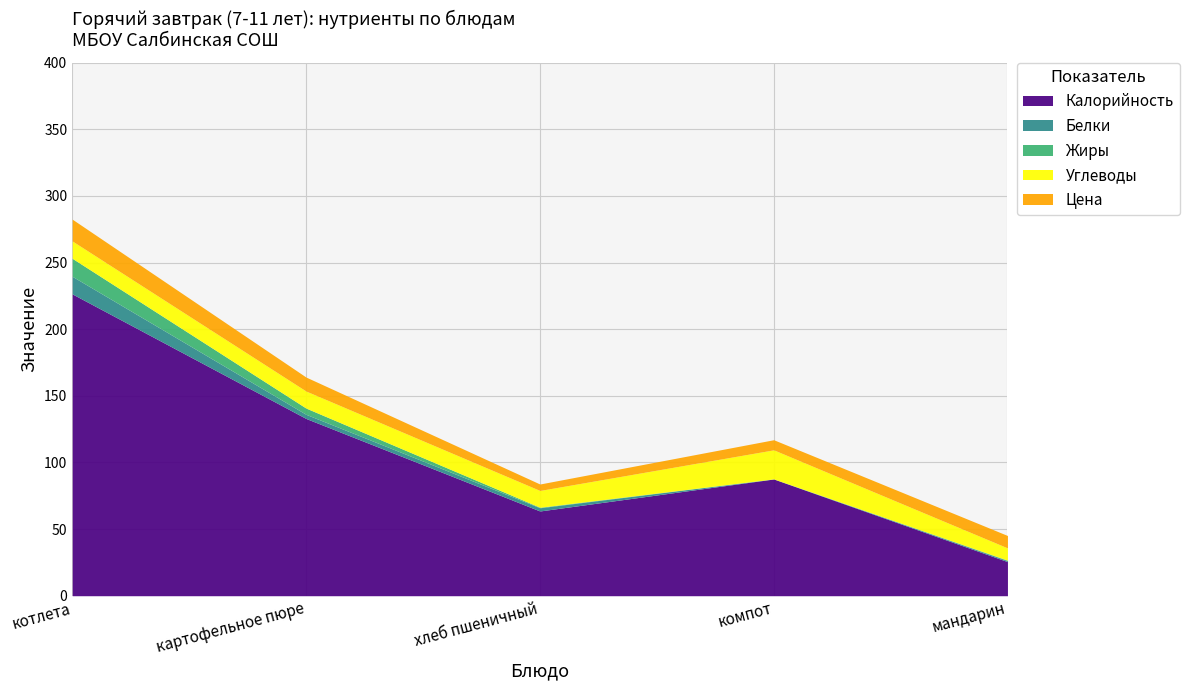

What is the average value of the Белки series?

3.9